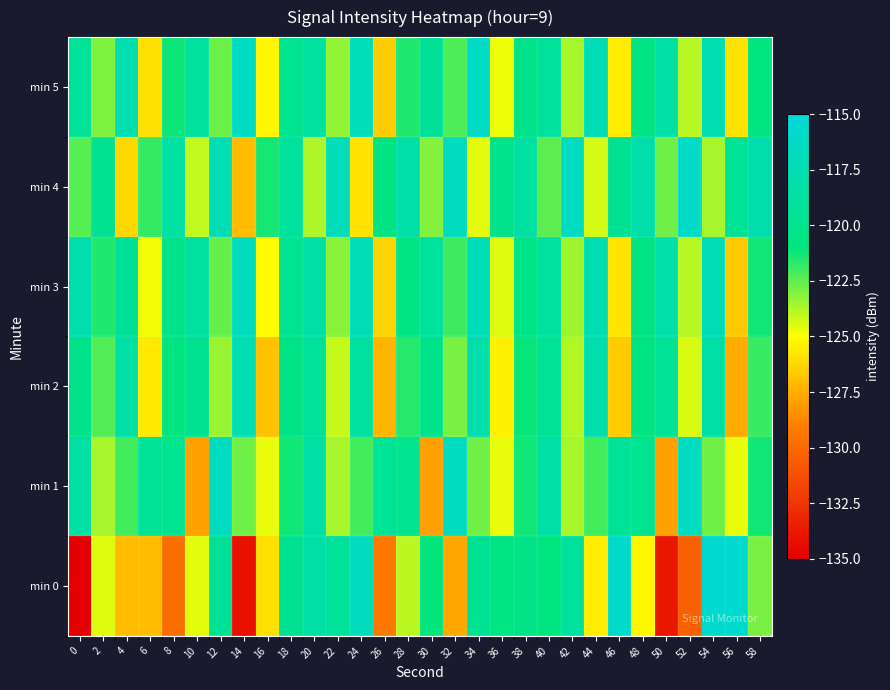

What is the minimum value shown in the chart?

-209.6